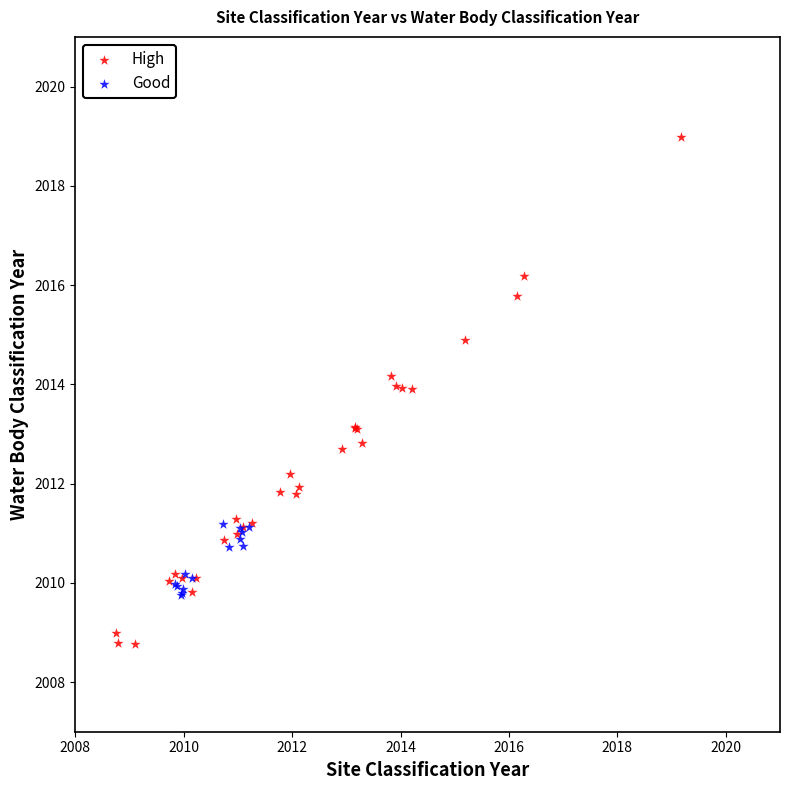

Which series reaches the maximum Y coordinate?

High